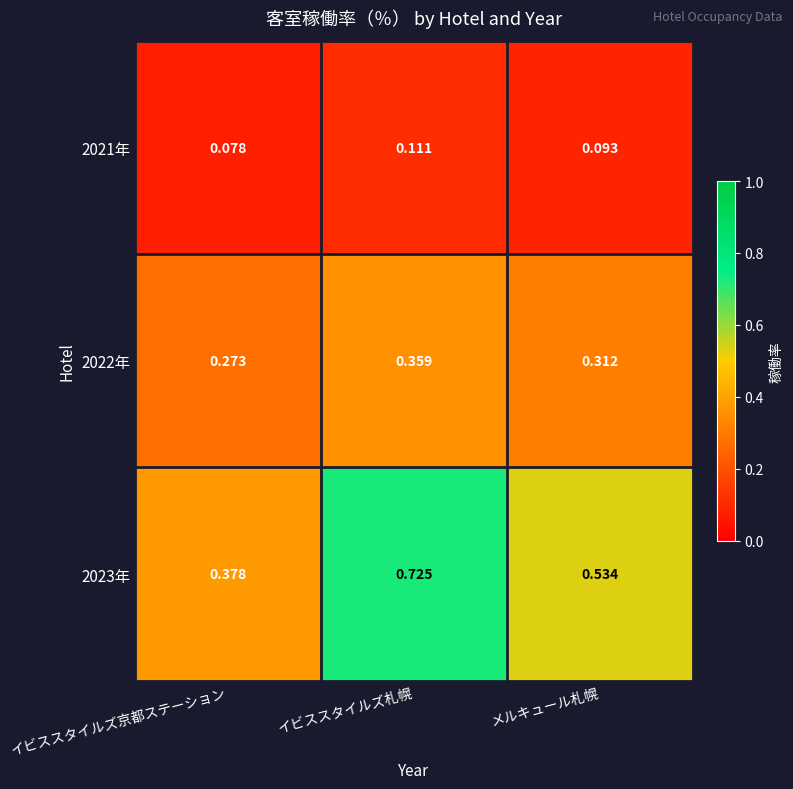

At which label is 2022年 closest to 0?

イビススタイルズ京都ステーション